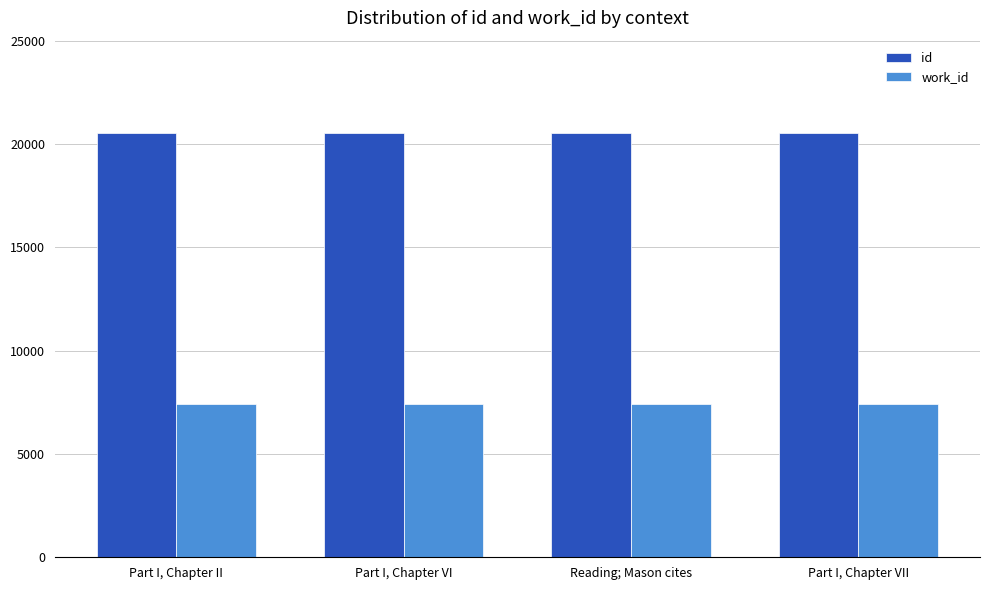

What is the difference between the highest and lowest values at Part I, Chapter VII?

13131